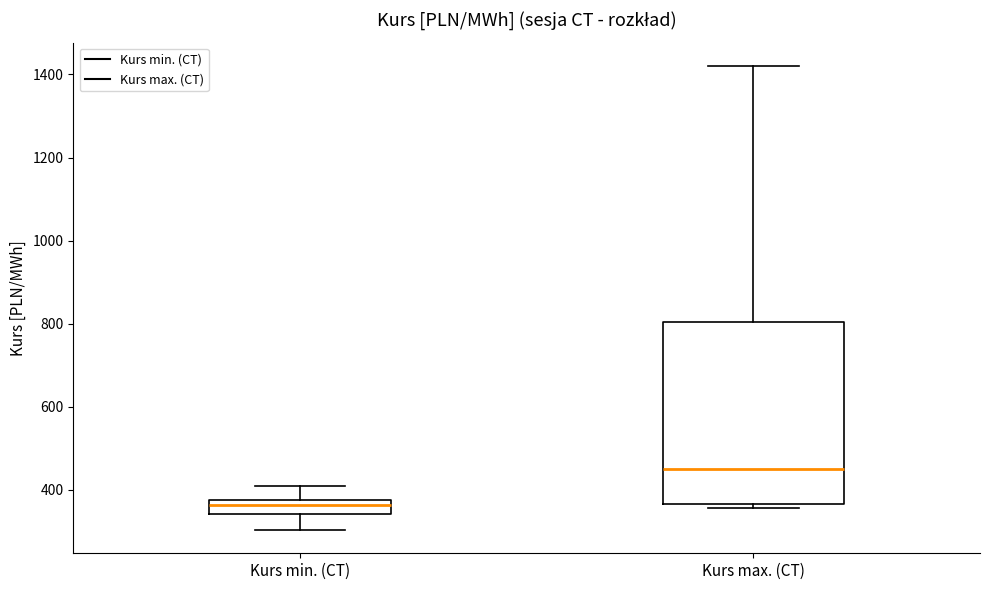

Which box is the tallest, from its lower edge to its upper edge?

Kurs max. (CT)